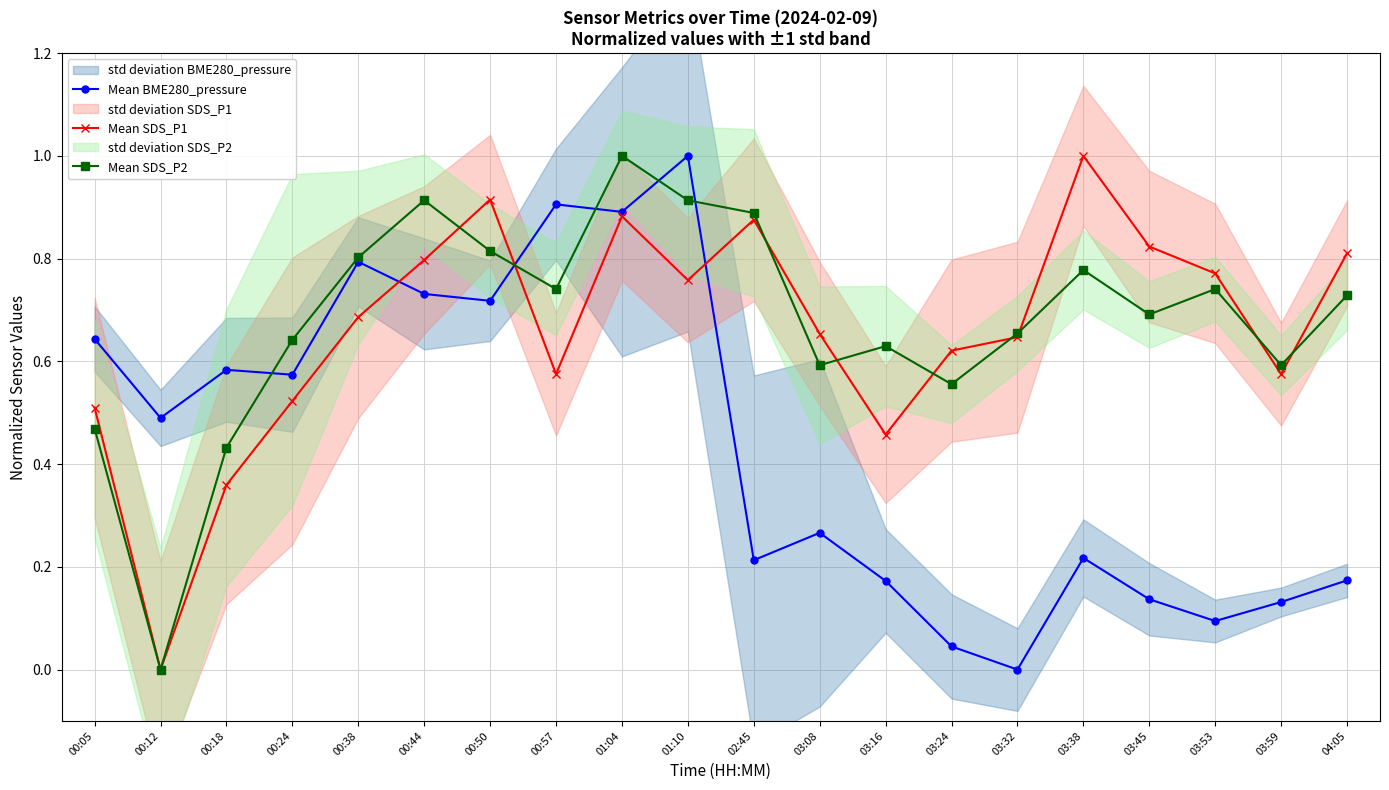

List the series in order of their peak value, lowest first.

Mean BME280_pressure, Mean SDS_P1, Mean SDS_P2